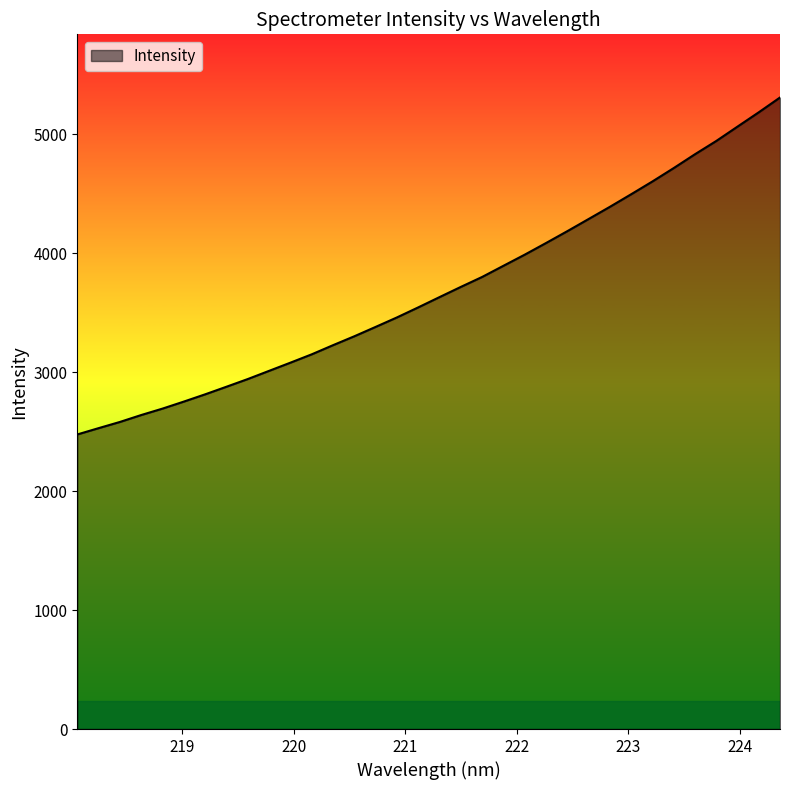

What is the difference between the maximum and minimum values?

2833.1